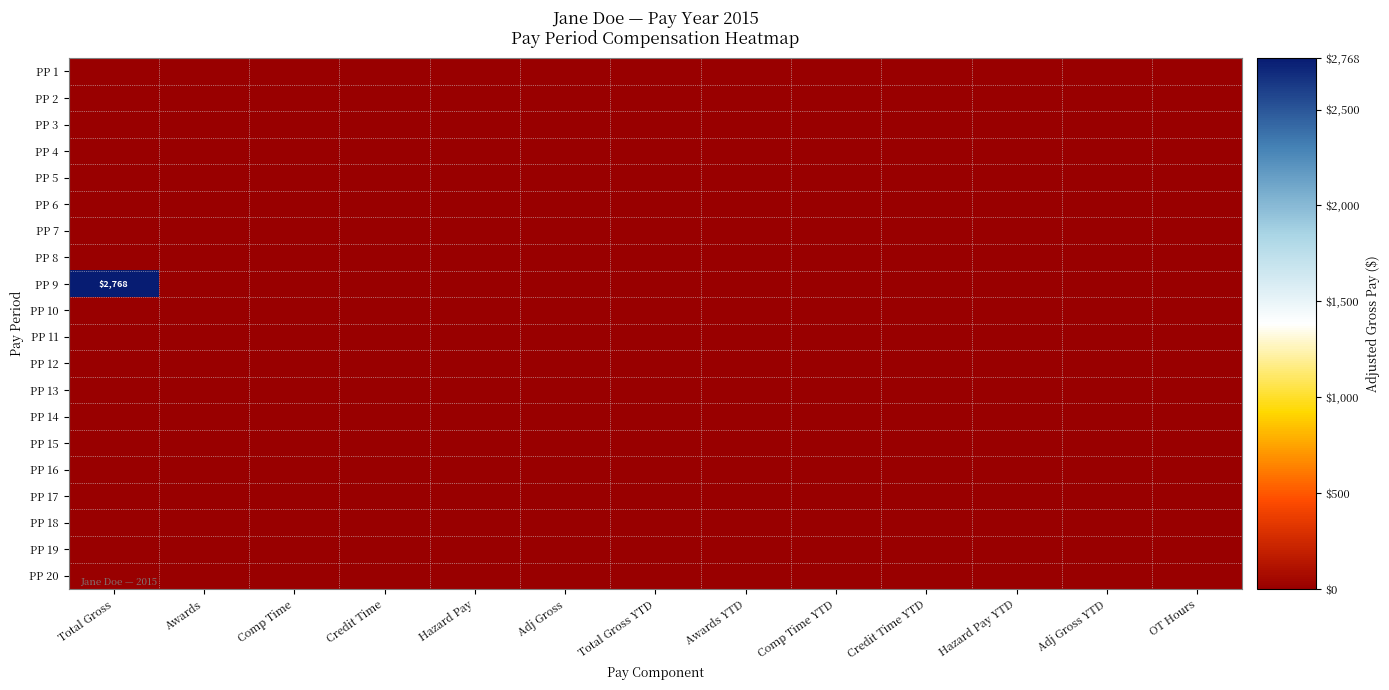

Which series has the largest total across all categories?

PP 9